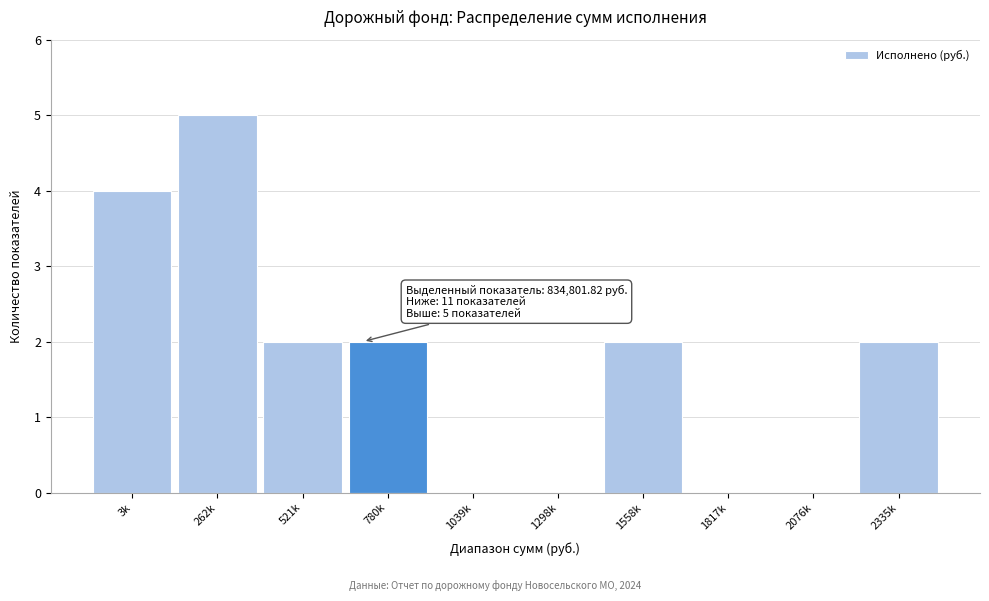

Reading left to right, what are all the values shown in this chart?

3k=4	262k=5	521k=2	780k=2	1039k=0	1298k=0	1558k=2	1817k=0	2076k=0	2335k=2